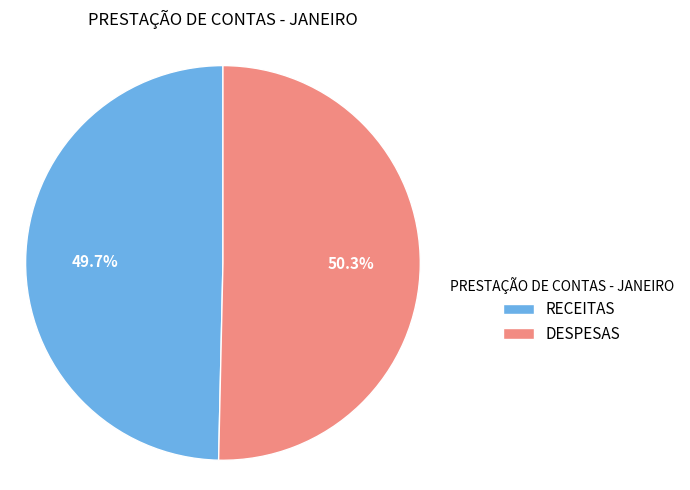

To the nearest percent, what is the difference between the largest and smallest slice percentages?

1%